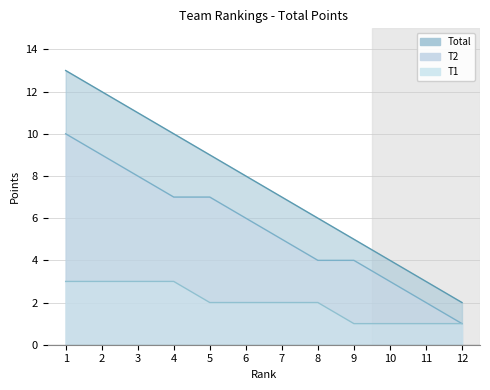

Which label corresponds to the smallest value in the chart?

12